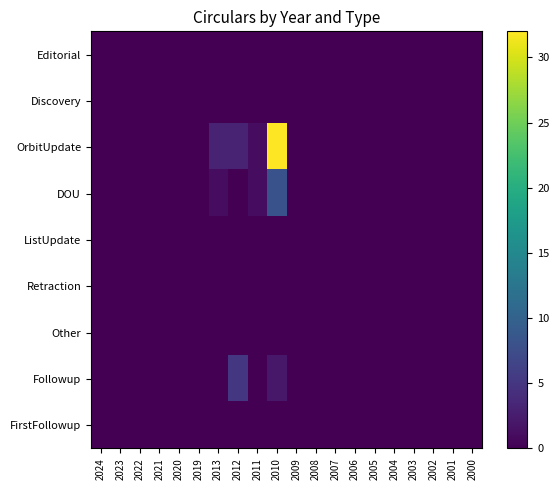

At 2010, list the series in order from smallest to largest.

Editorial, Discovery, ListUpdate, Retraction, Other, FirstFollowup, Followup, DOU, OrbitUpdate